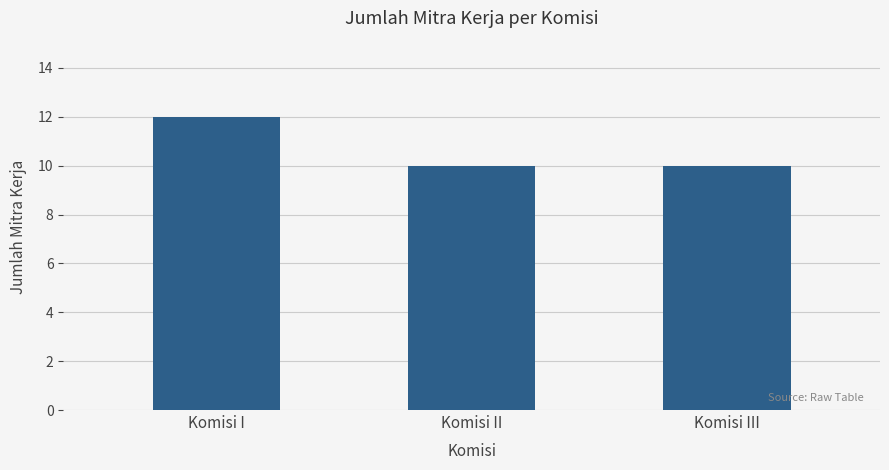

Reading left to right, what are all the values shown in this chart?

12	10	10